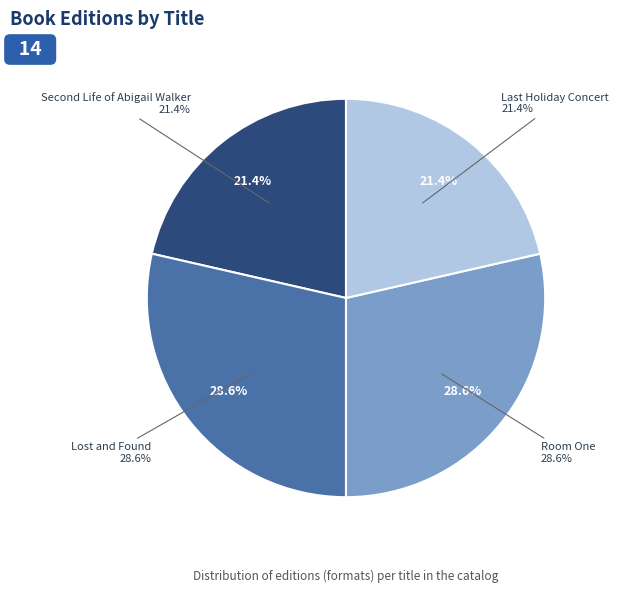

To the nearest percent, what is the average slice percentage?

25%